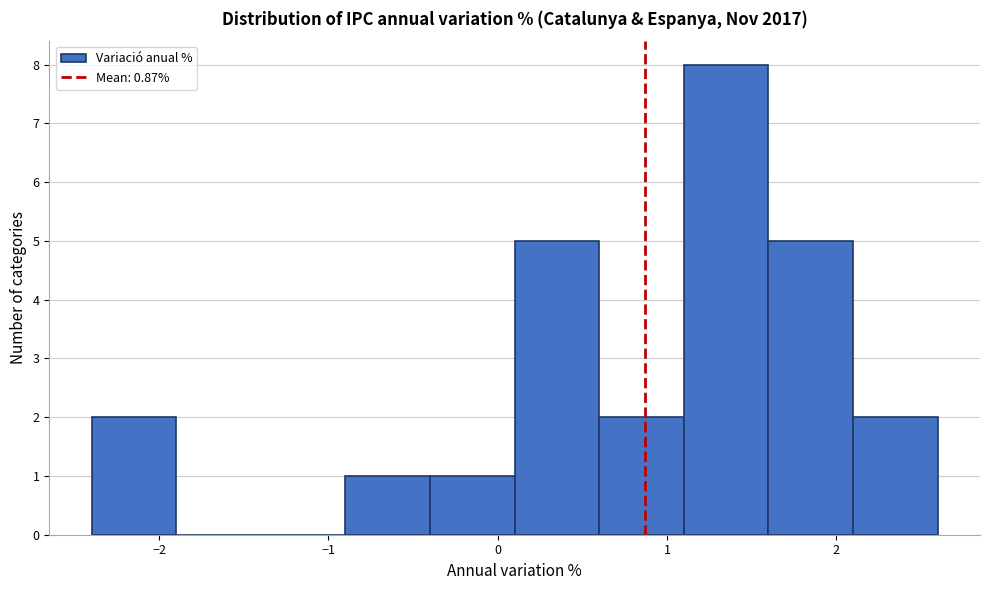

Which range on the x-axis has the tallest bar?

1.1 to 1.6